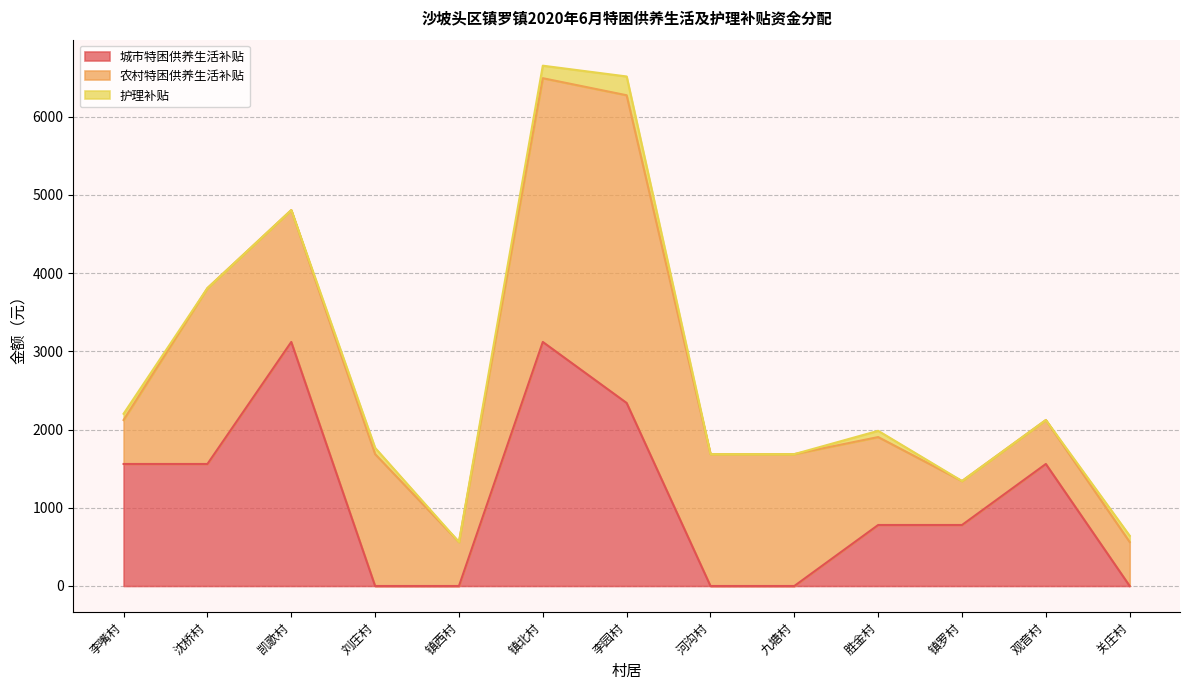

What is the value of the 农村特困供养生活补贴 point at the 13th from the left?

562